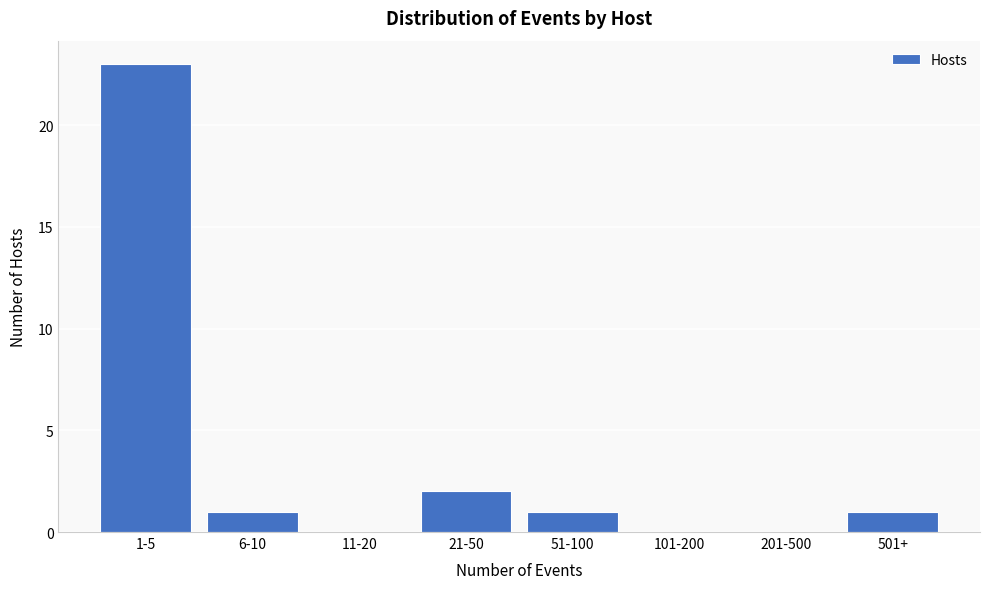

Reading left to right, list all the values displayed in this chart.

1-5=23	6-10=1	11-20=0	21-50=2	51-100=1	101-200=0	201-500=0	501+=1